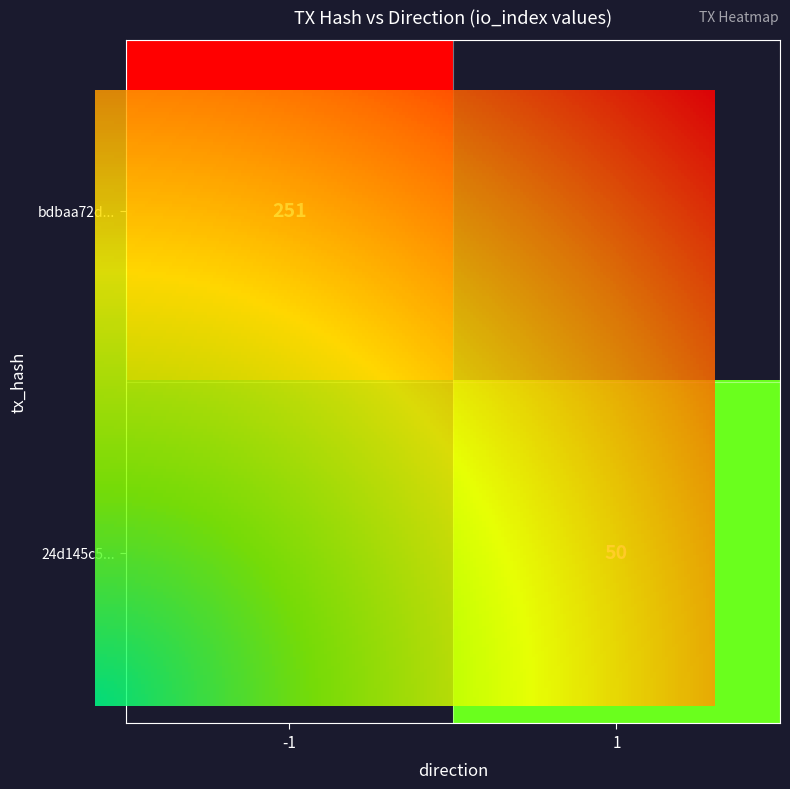

How many distinct data groups are displayed?

2